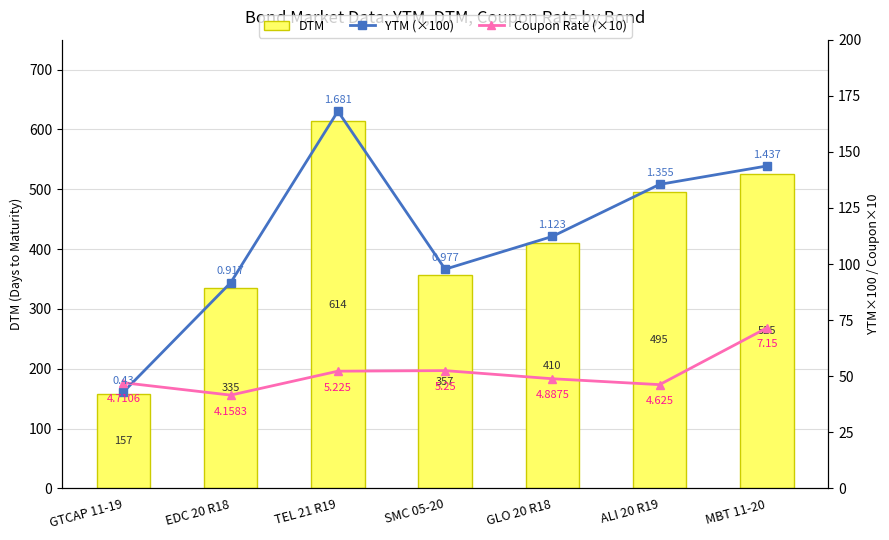

Reading left to right, transcribe all the data shown in this chart.

DTM: GTCAP 11-19=157.0	EDC 20 R18=335.0	TEL 21 R19=614.0	SMC 05-20=357.0	GLO 20 R18=410.0	ALI 20 R19=495.0	MBT 11-20=525.0
YTM (×100): GTCAP 11-19=43.0	EDC 20 R18=91.7	TEL 21 R19=168.1	SMC 05-20=97.7	GLO 20 R18=112.3	ALI 20 R19=135.5	MBT 11-20=143.7
Coupon Rate (×10): GTCAP 11-19=47.1	EDC 20 R18=41.6	TEL 21 R19=52.2	SMC 05-20=52.5	GLO 20 R18=48.9	ALI 20 R19=46.2	MBT 11-20=71.5